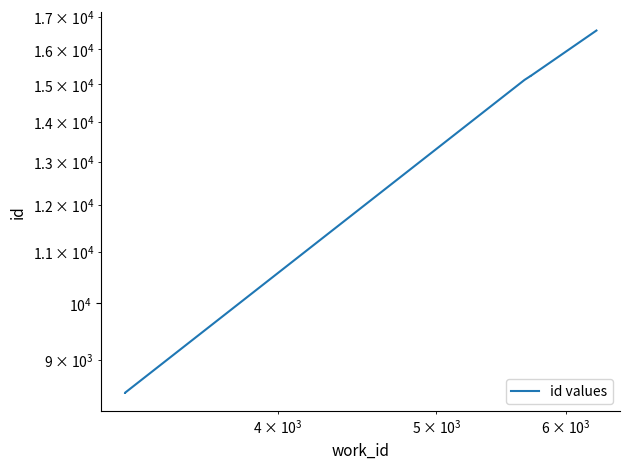

What is the sum of all values?

109581